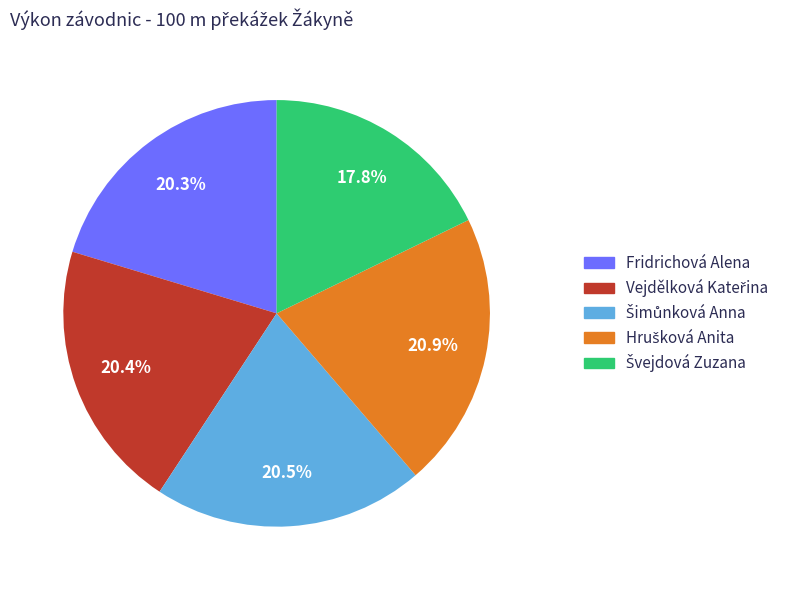

Is there any slice that represents more than half of the pie?

No